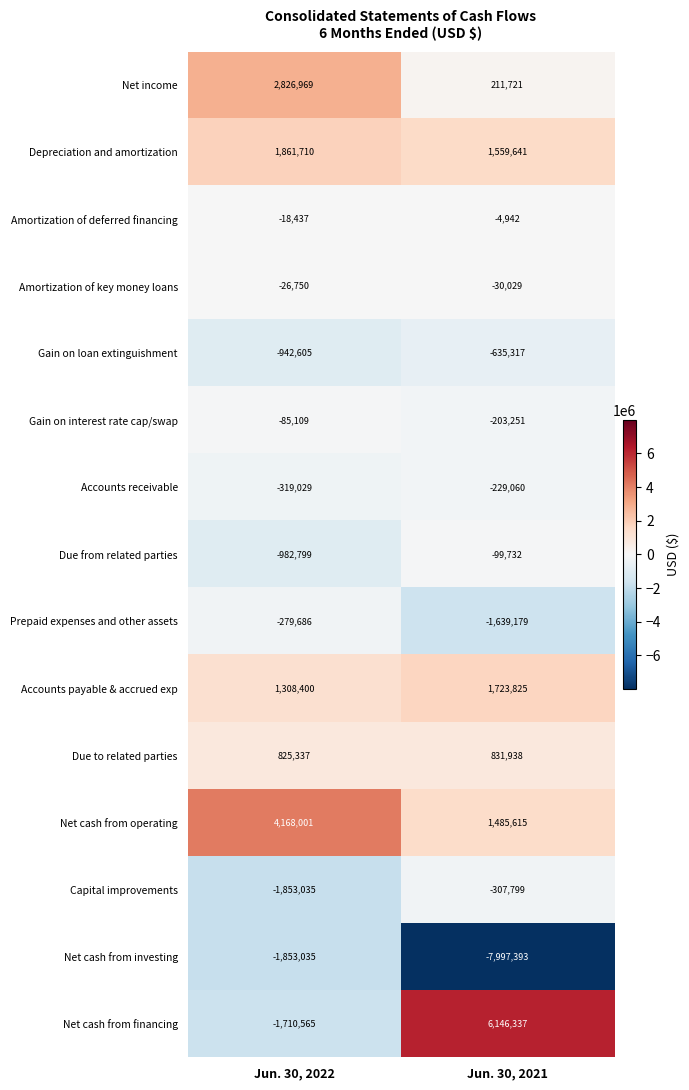

Is it true that Gain on interest rate cap/swap equals -203251 at Jun. 30, 2021?

True